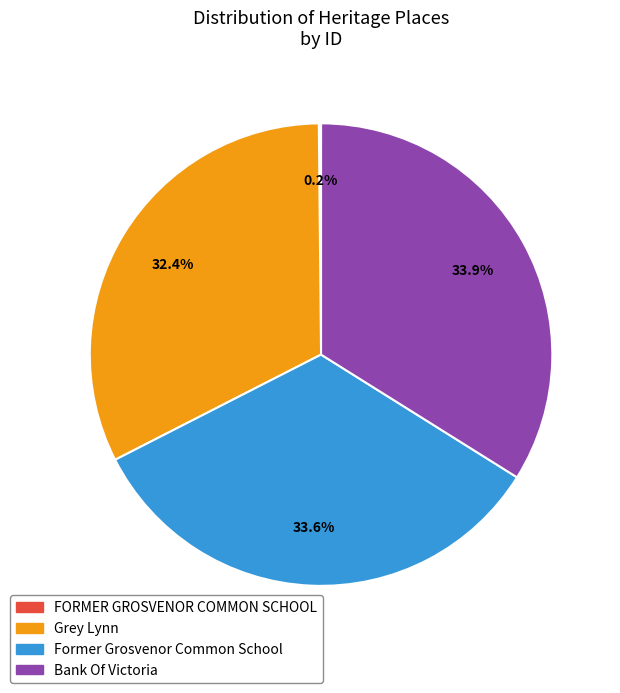

What percentage is NOT represented by Bank Of Victoria?

66.1%